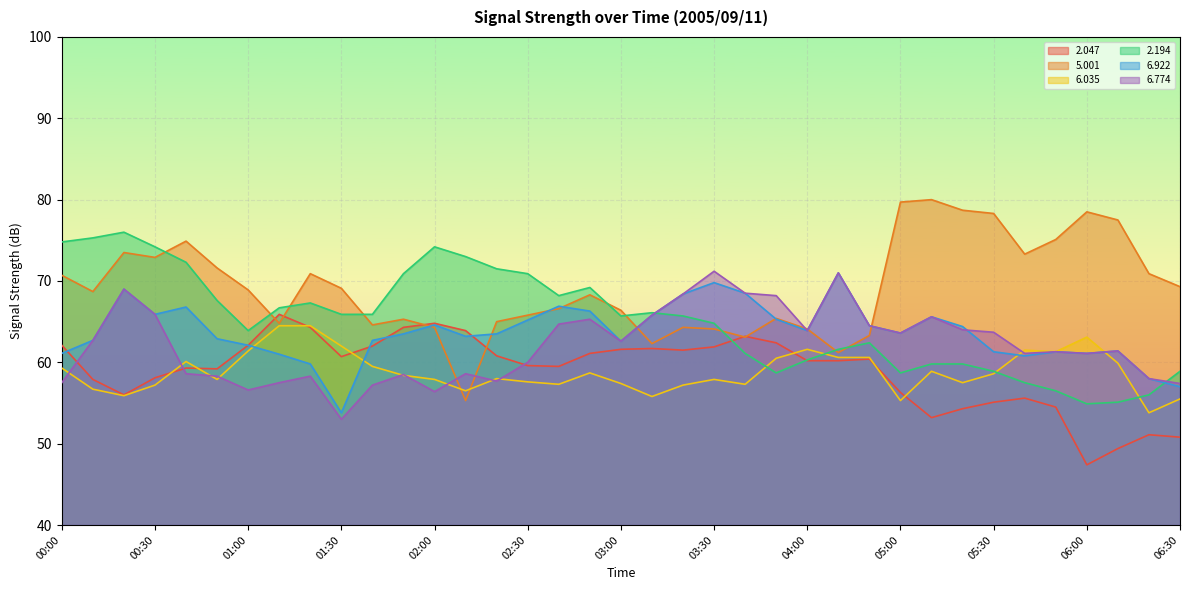

What is the difference between the second highest and minimum values in the   6.922 series?

16.0